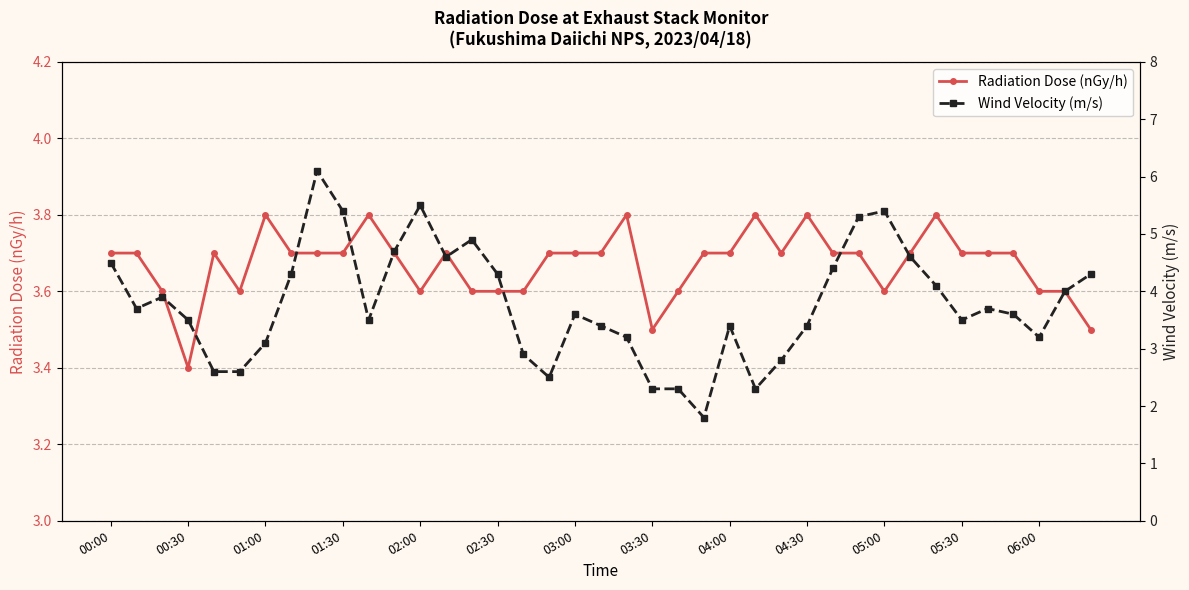

What is the minimum value for Radiation Dose (nGy/h)?

3.4